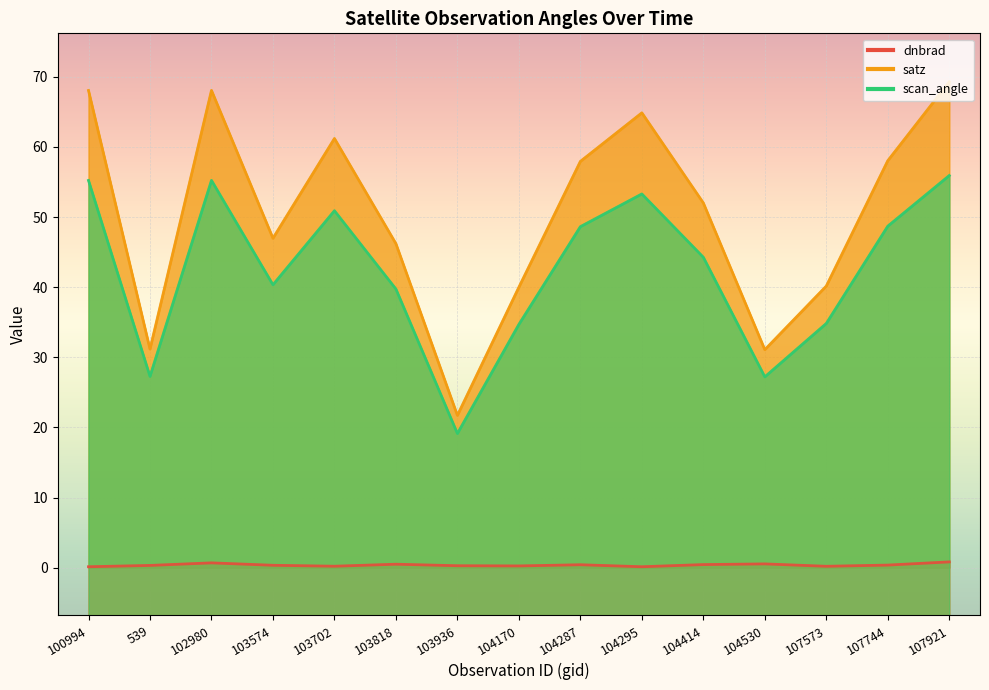

What is the sum of the dnbrad values at 103702 and 104295?

0.3